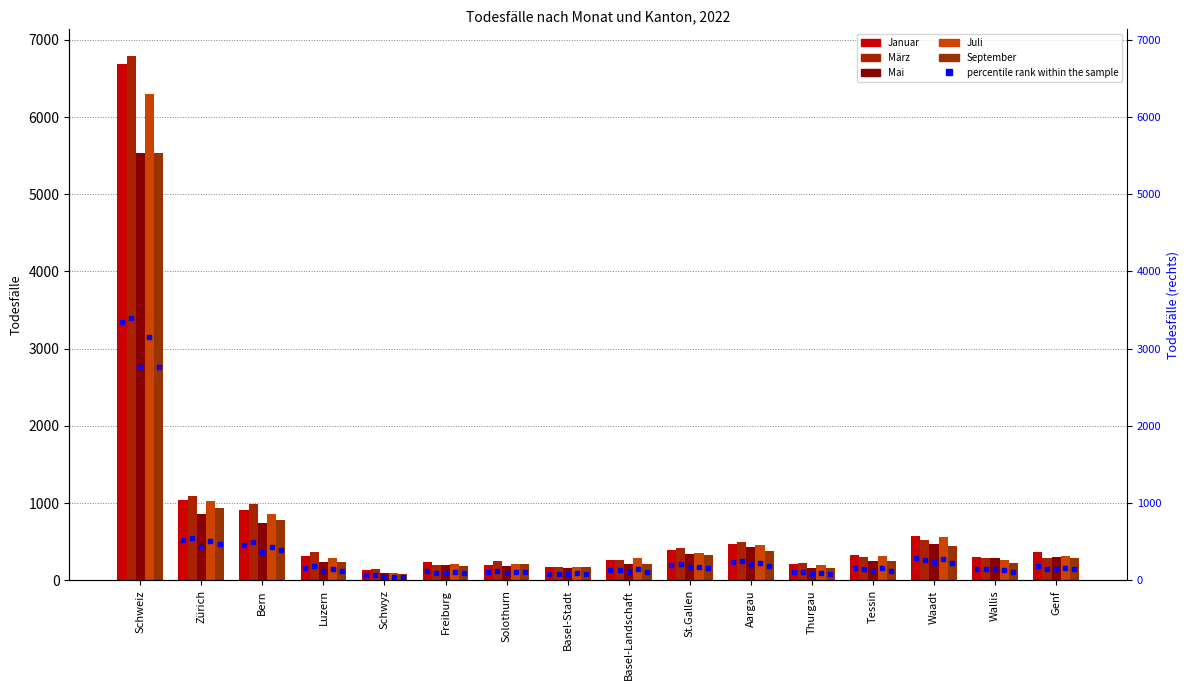

What is the sum of the Mai values at Basel-Stadt and Freiburg?

353